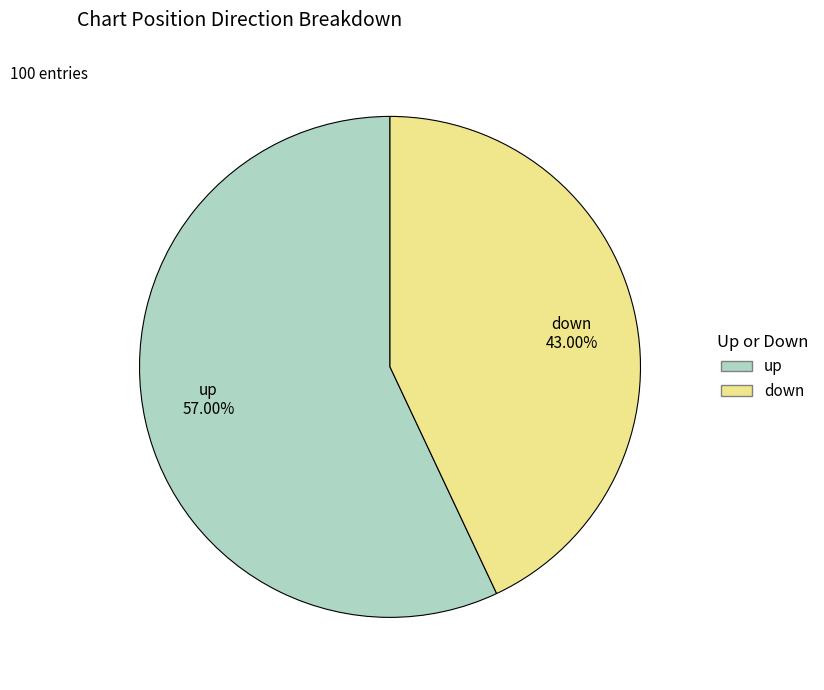

True or false: up accounts for 57% of the total.

True